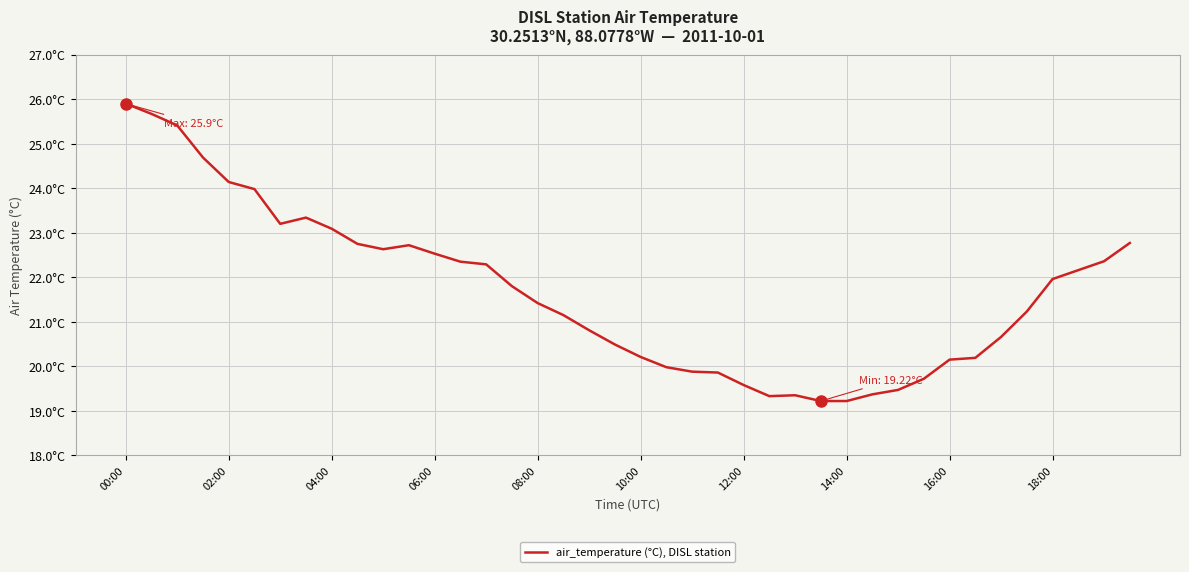

Does the chart display data point markers on the line(s)?

No